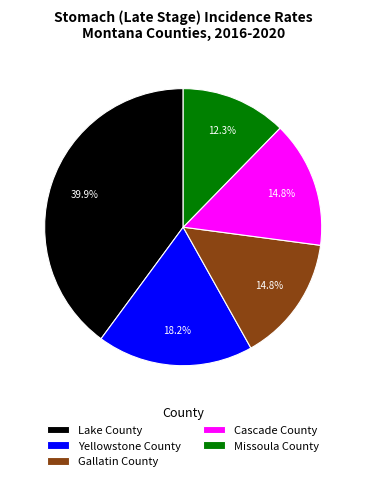

Which has a higher value, Yellowstone County or Lake County?

Lake County